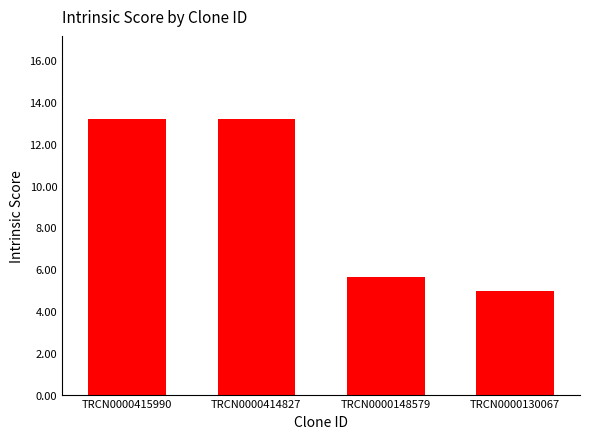

What is the maximum value shown in the chart?

13.2